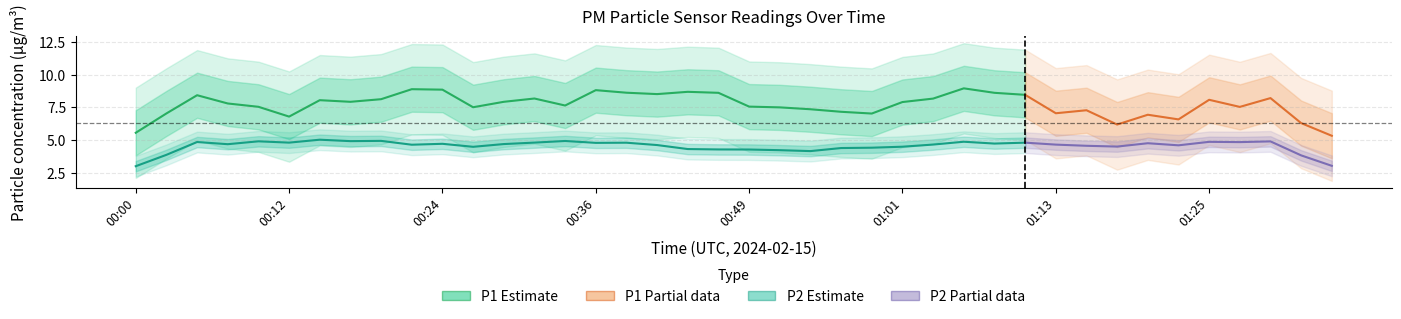

In P2 (PM2.5), how many points are higher than both neighbors (excluding endpoints)?

8